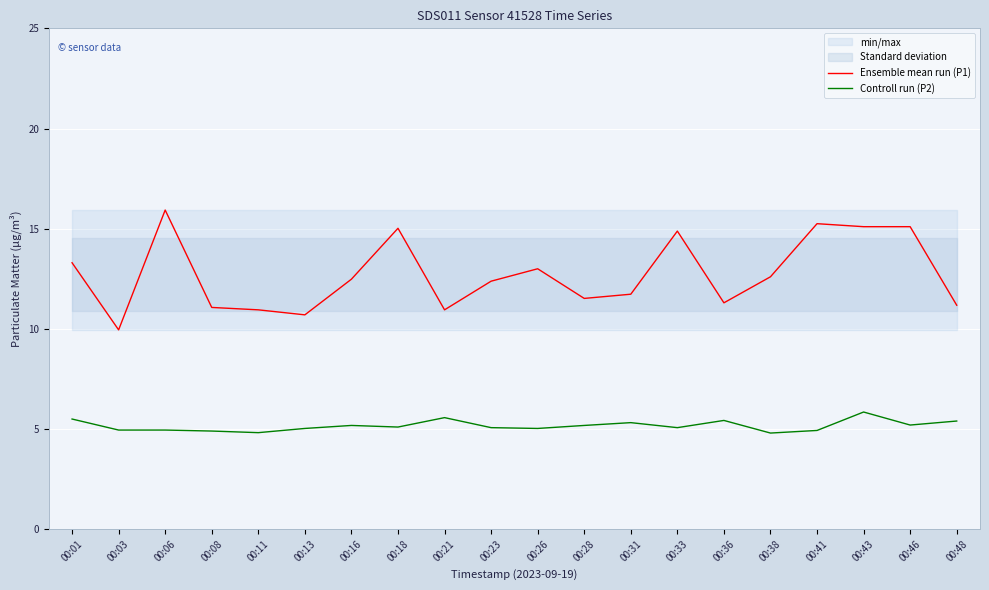

What is the difference between the highest and lowest values at 00:16?

7.3